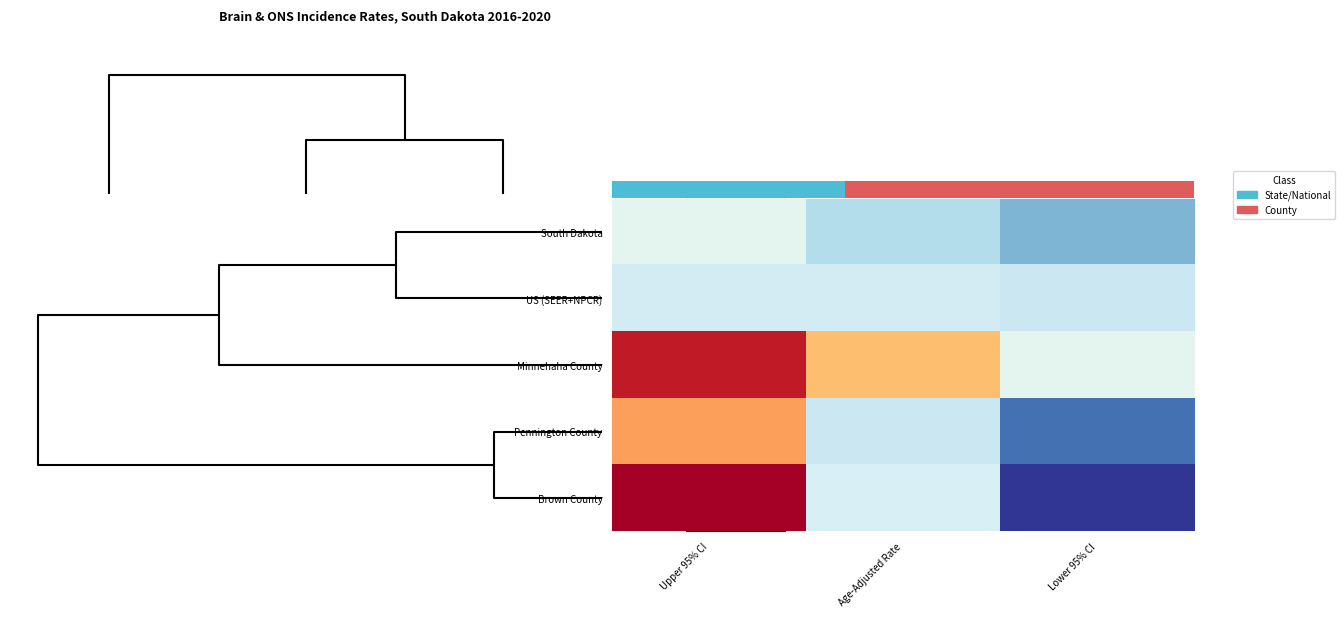

What is the difference between the maximum and minimum values in the Pennington County series?

4.5